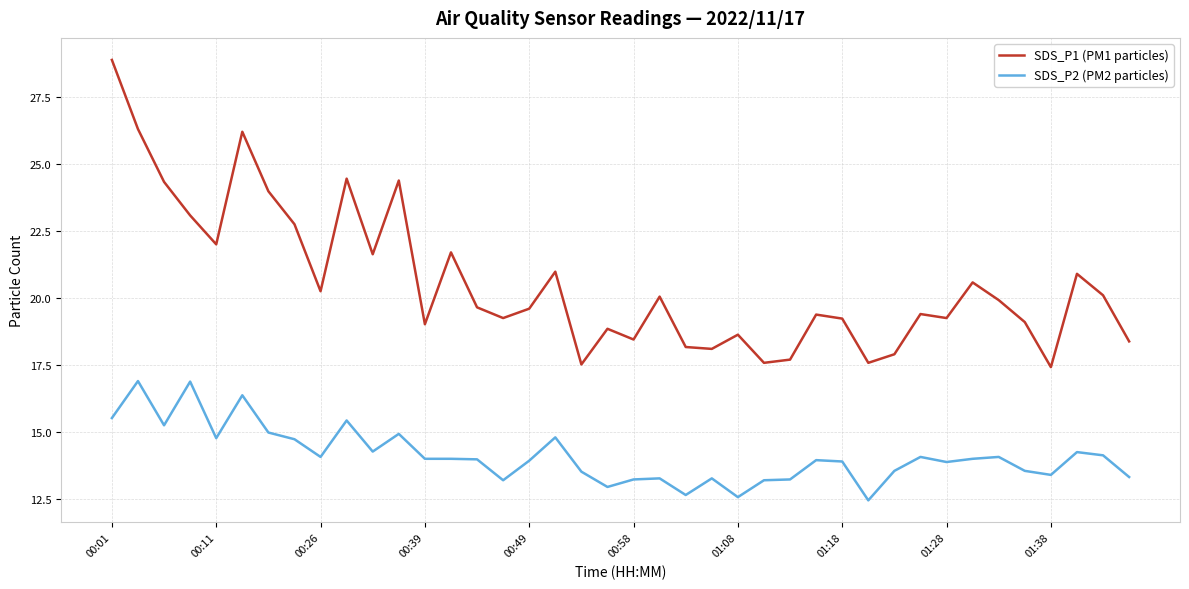

True or false: SDS_P2 (PM2 particles) and SDS_P1 (PM1 particles) intersect in this chart.

False